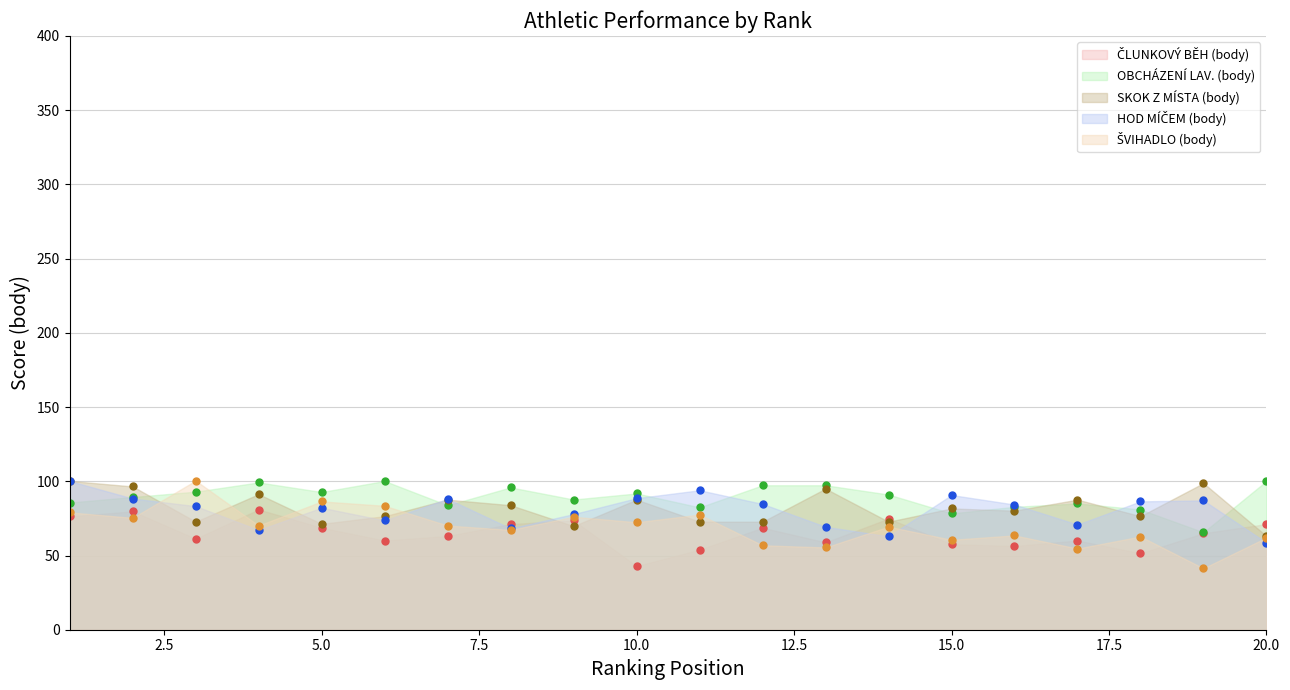

True or false: HOD MÍČEM (body) has more than 1 interior local peaks.

True